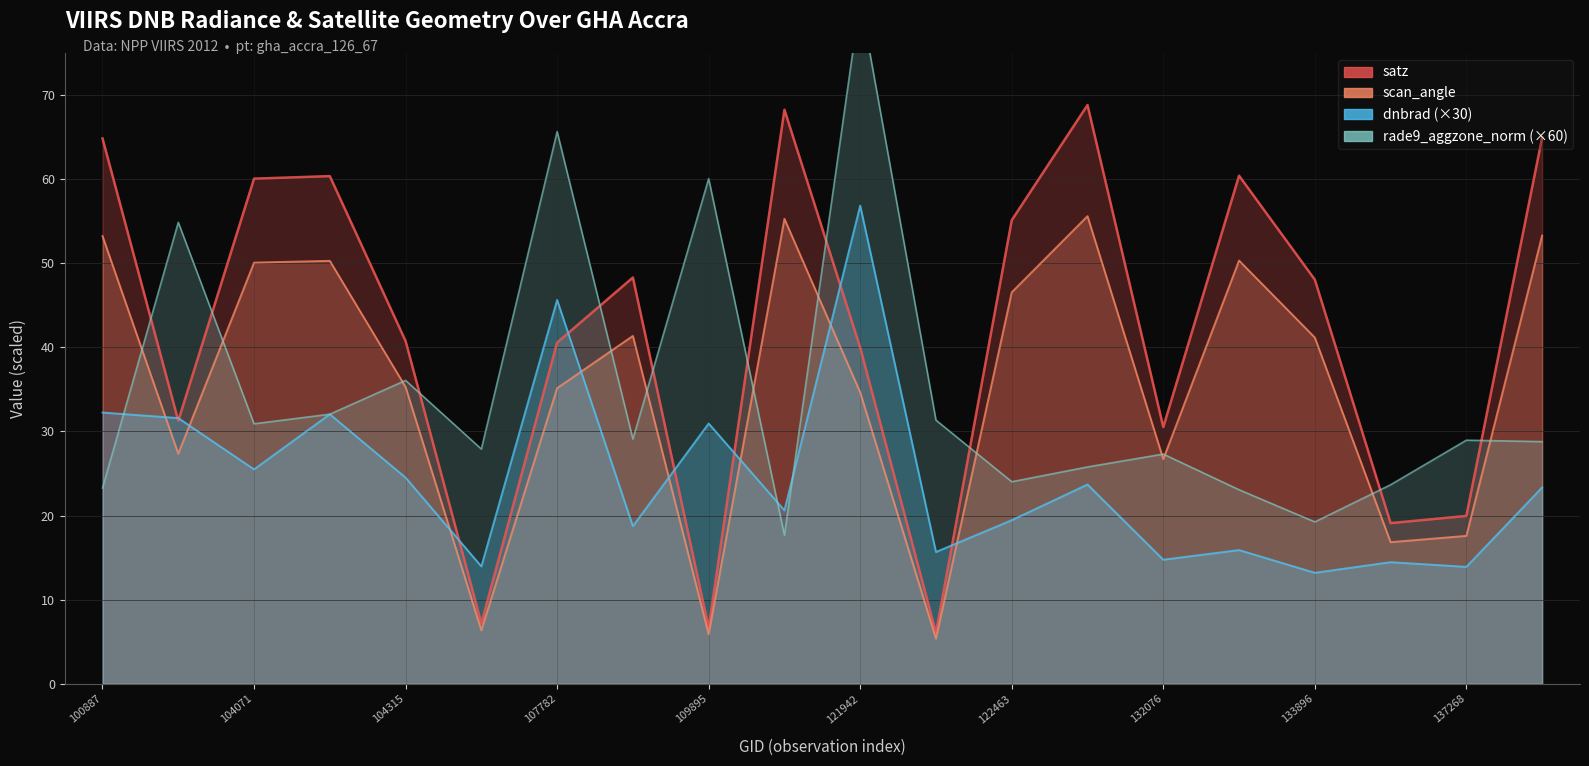

Which series has the widest spread of values?

rade9_aggzone_norm